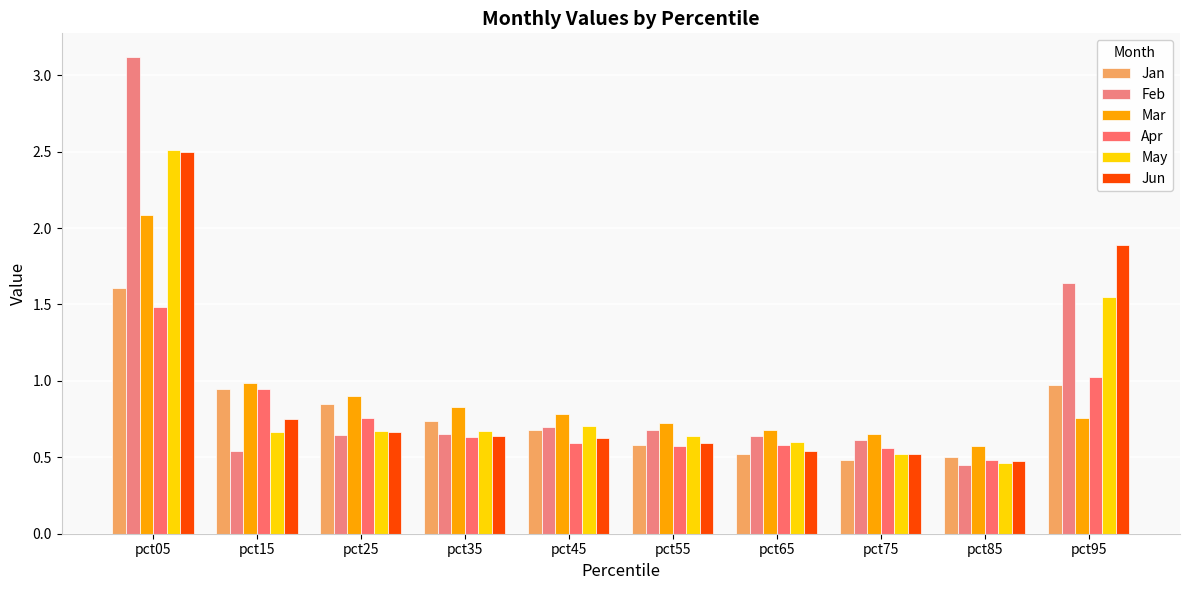

Rank the series at pct05 from highest to lowest value.

Feb, May, Jun, Mar, Jan, Apr